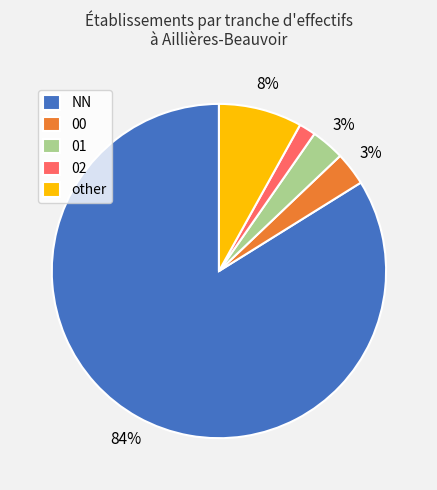

Count the number of slices in the pie.

5